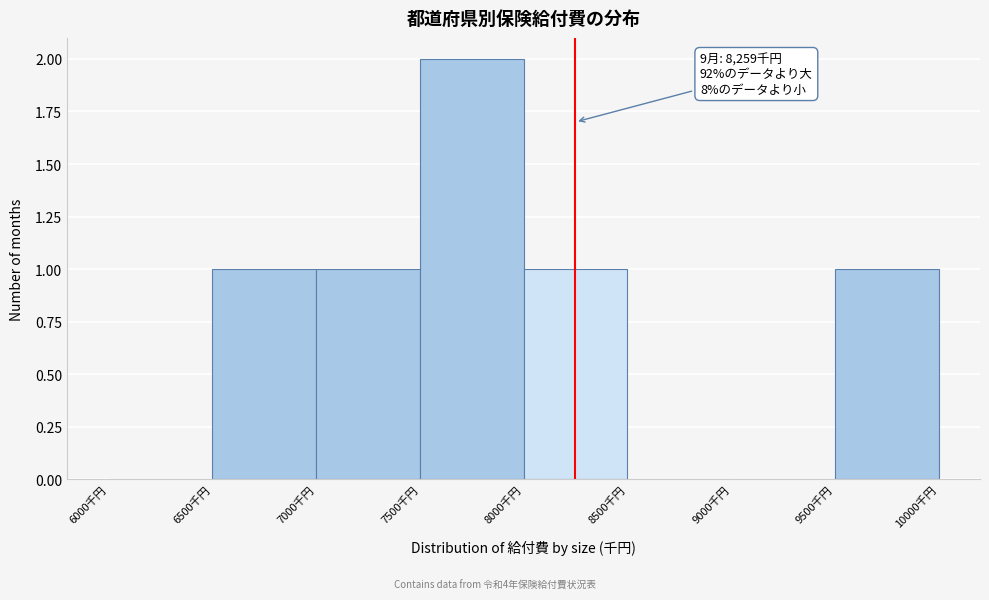

Over which range of the x-axis is the bar tallest?

7500 to 8000